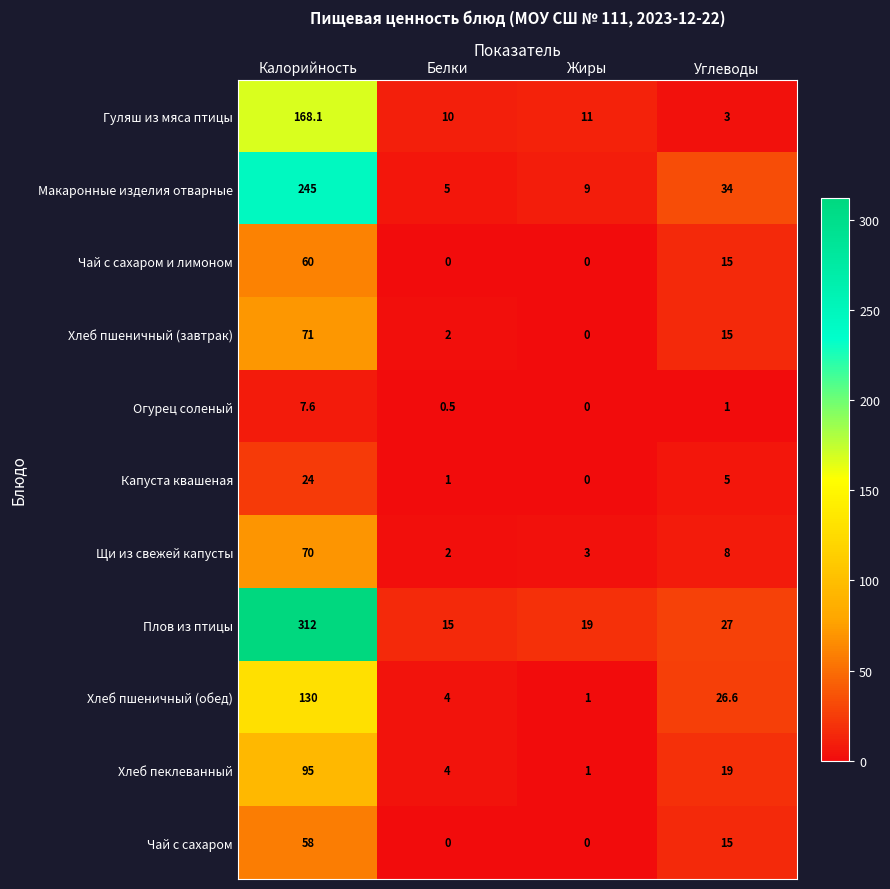

True or false: Чай с сахаром и лимоном has a value of -41.9 at Жиры.

False